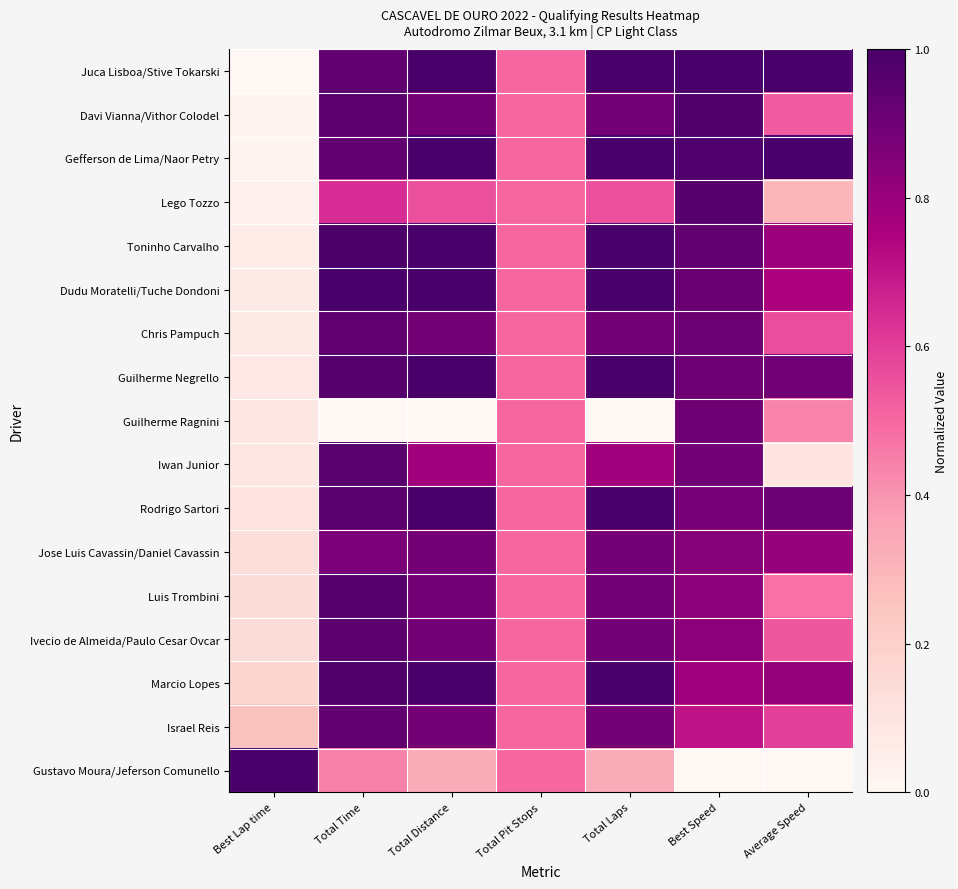

What is the total value across all series at Average Speed?

10.5